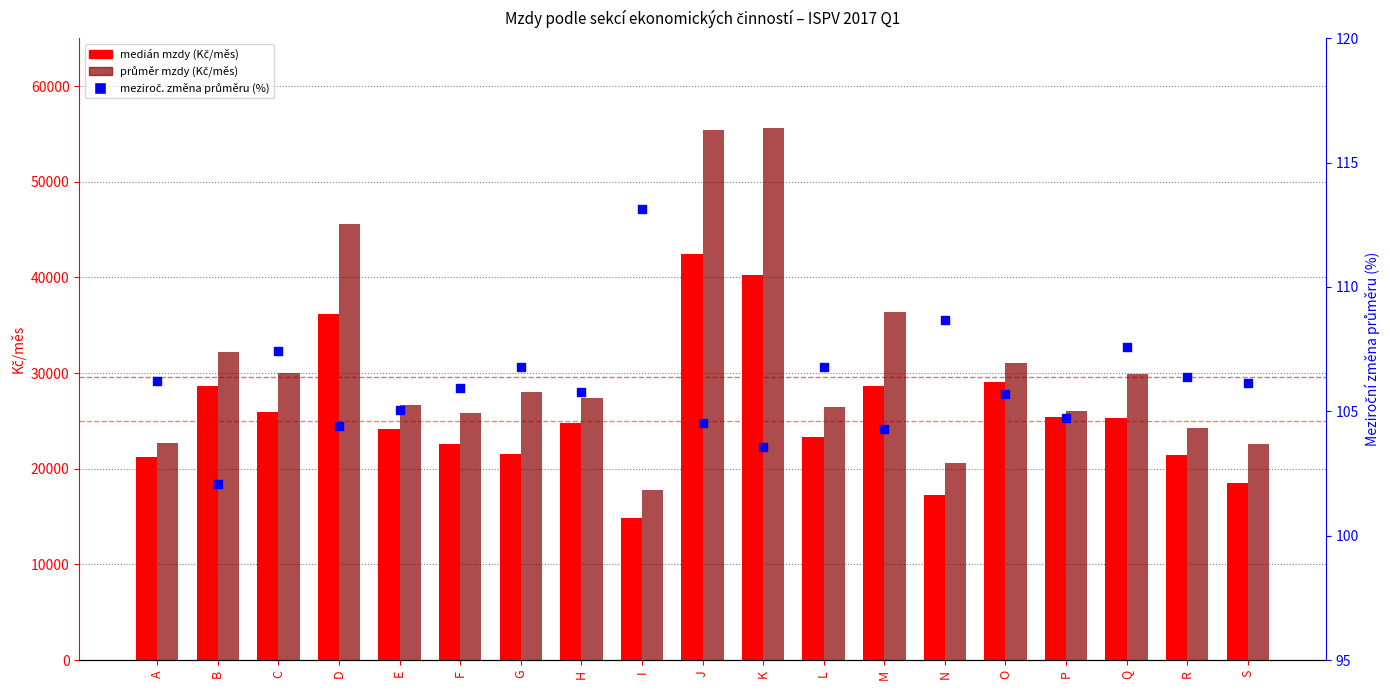

Which series has the widest spread of Y values?

prumer mzda